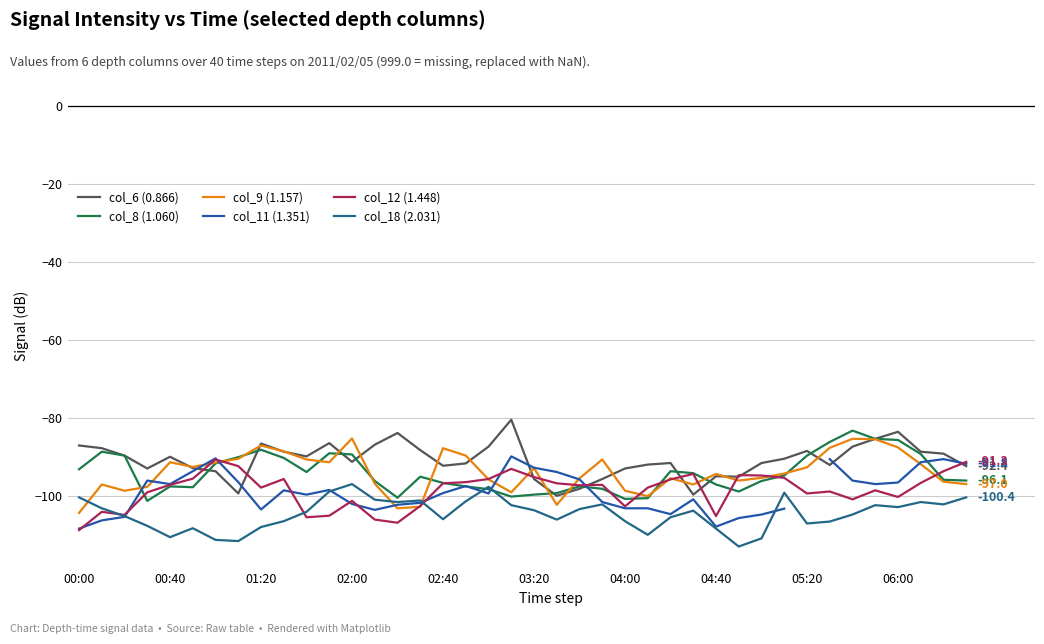

Between 34 and 31, which is larger?

34